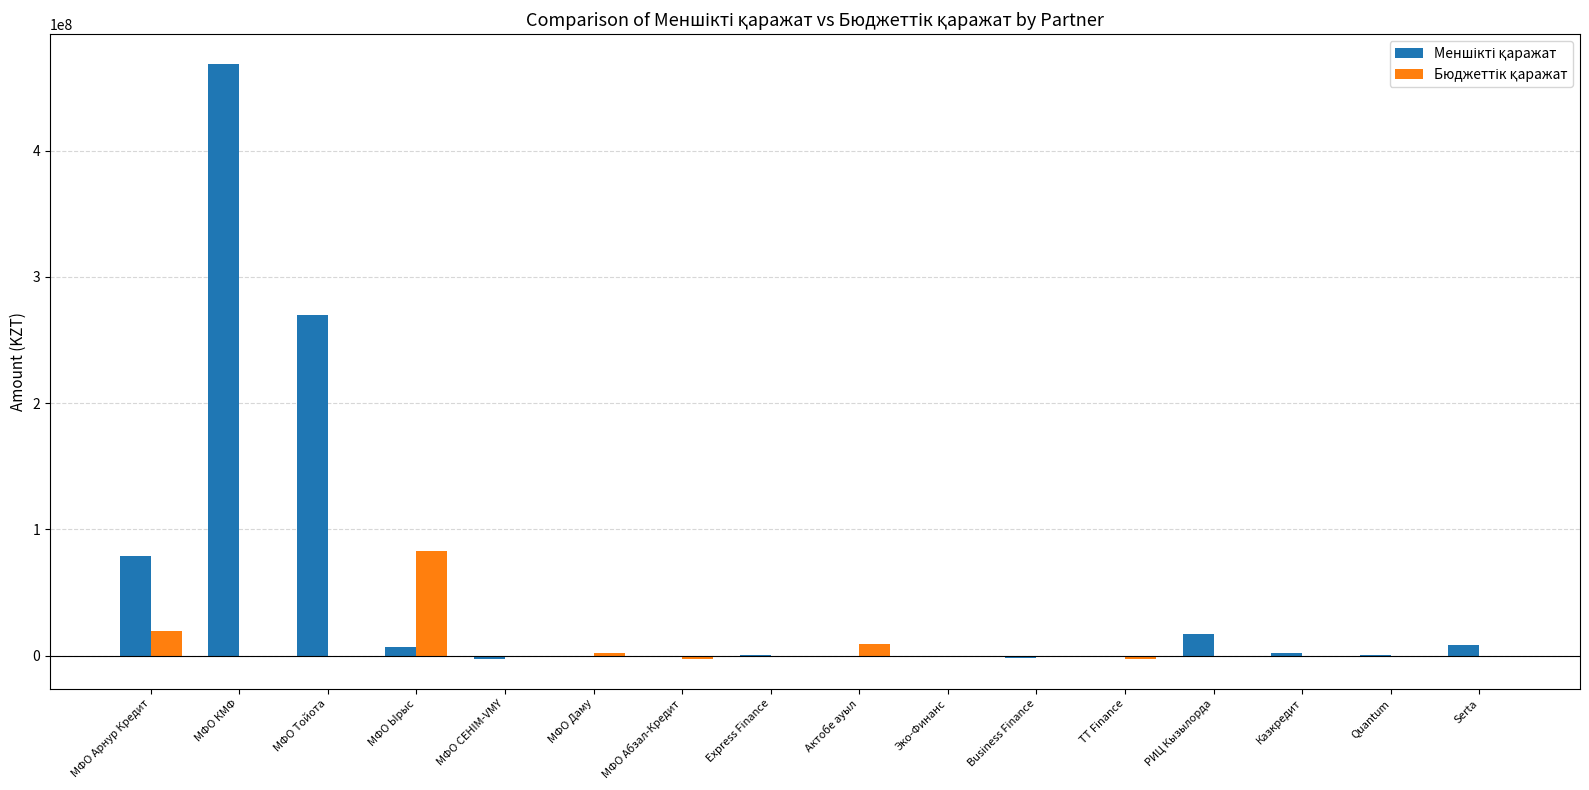

What is the total value across all series at РИЦ Кызылорда?

16759888